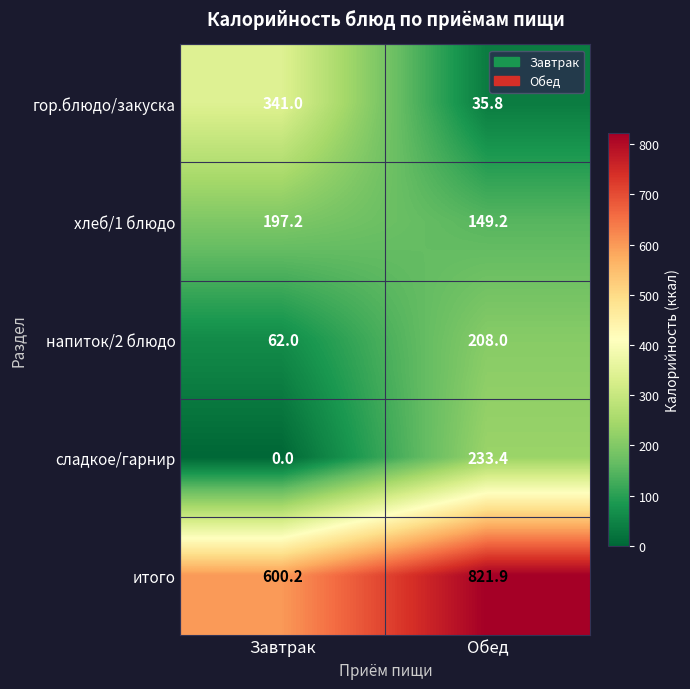

Reading left to right, list all the values displayed in this chart.

гор.блюдо/закуска: Завтрак=341.0	Обед=35.8
хлеб/1 блюдо: Завтрак=197.2	Обед=149.2
напиток/2 блюдо: Завтрак=62.0	Обед=208.0
сладкое/гарнир: Завтрак=0.0	Обед=233.4
итого: Завтрак=600.2	Обед=821.9